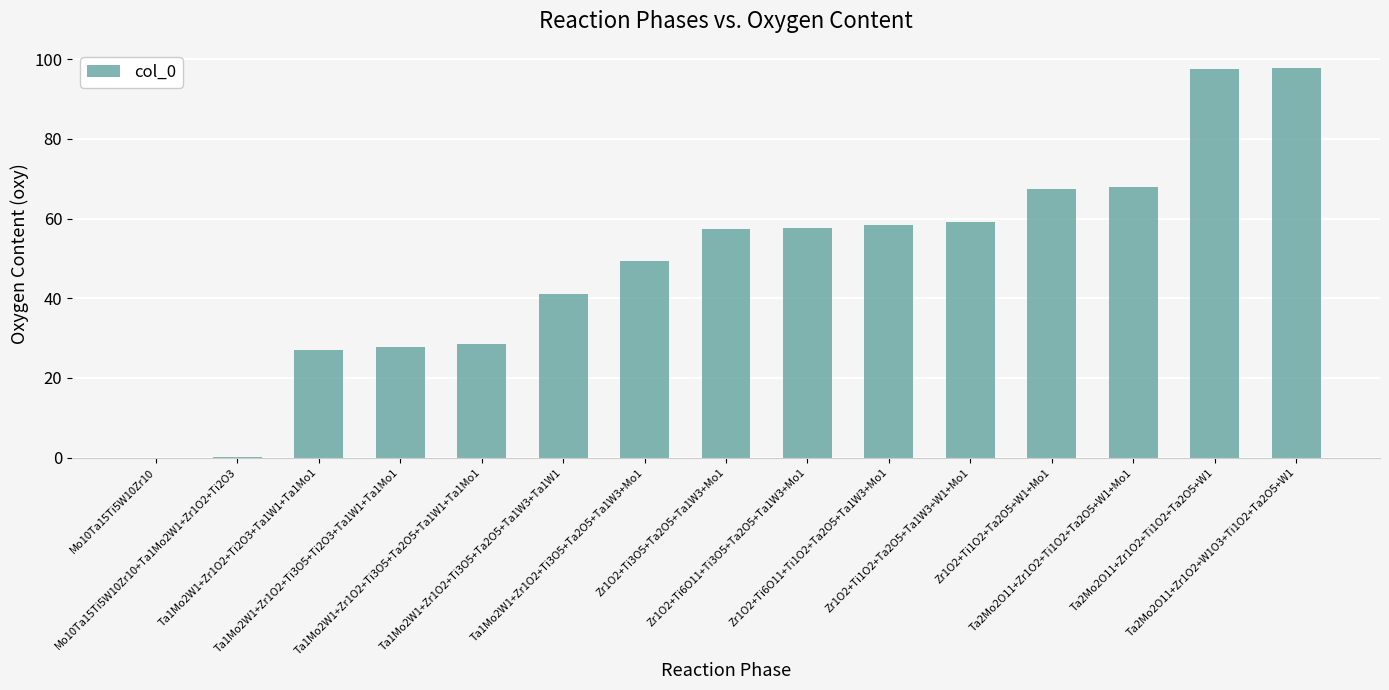

What is the maximum value shown in the chart?

97.8